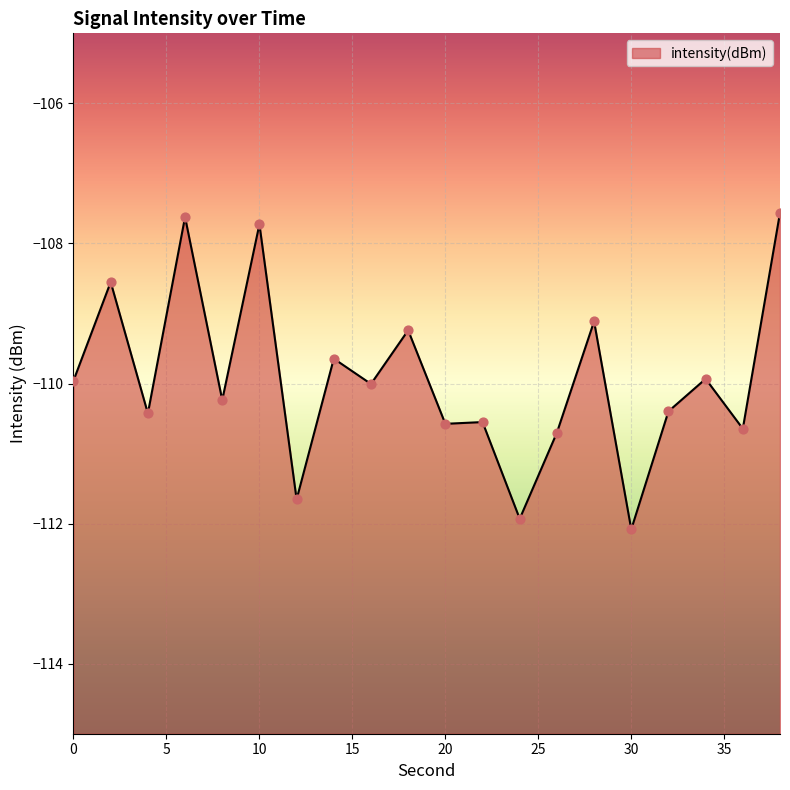

What is the change in value from 0 to 26?

-0.7